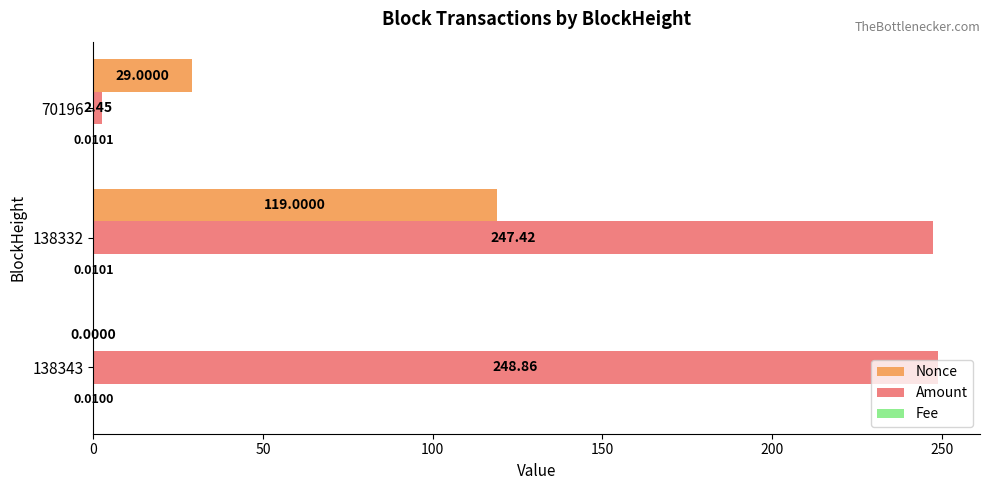

What is the sum of the Amount values at 138343 and 138332?

496.3